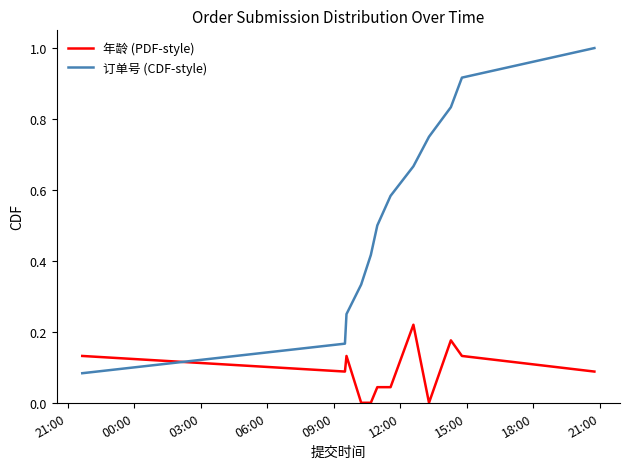

List the series in order of their overall mean, lowest first.

年龄 (PDF-style), 订单号 (CDF-style)